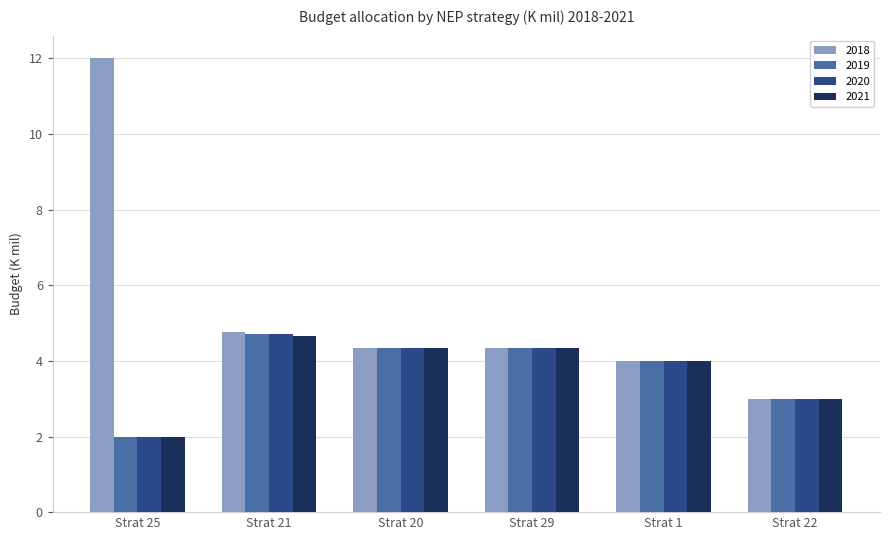

Which series has the largest total across all categories?

2018